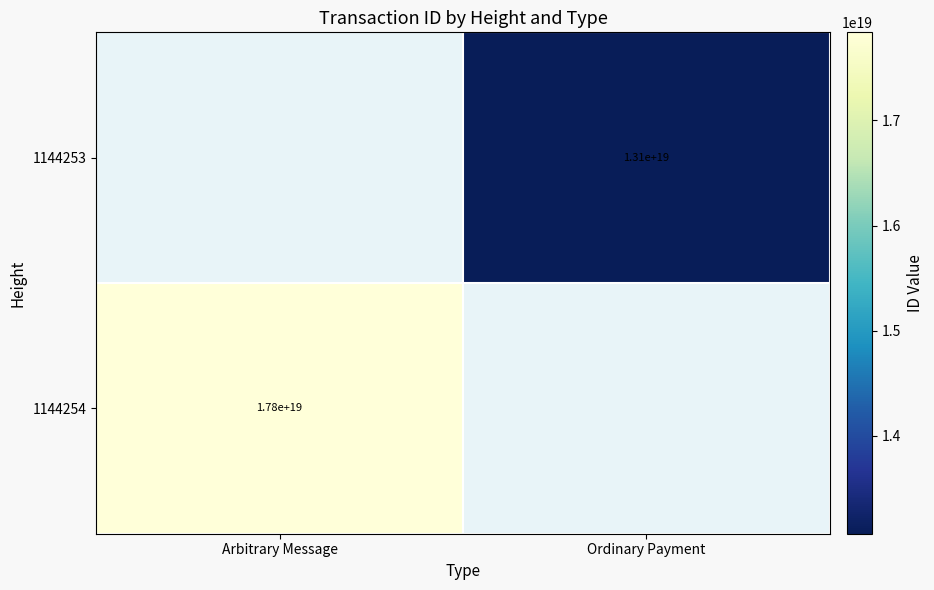

True or false: 1144253 has a value of 13100000000000000000 at Ordinary Payment.

True